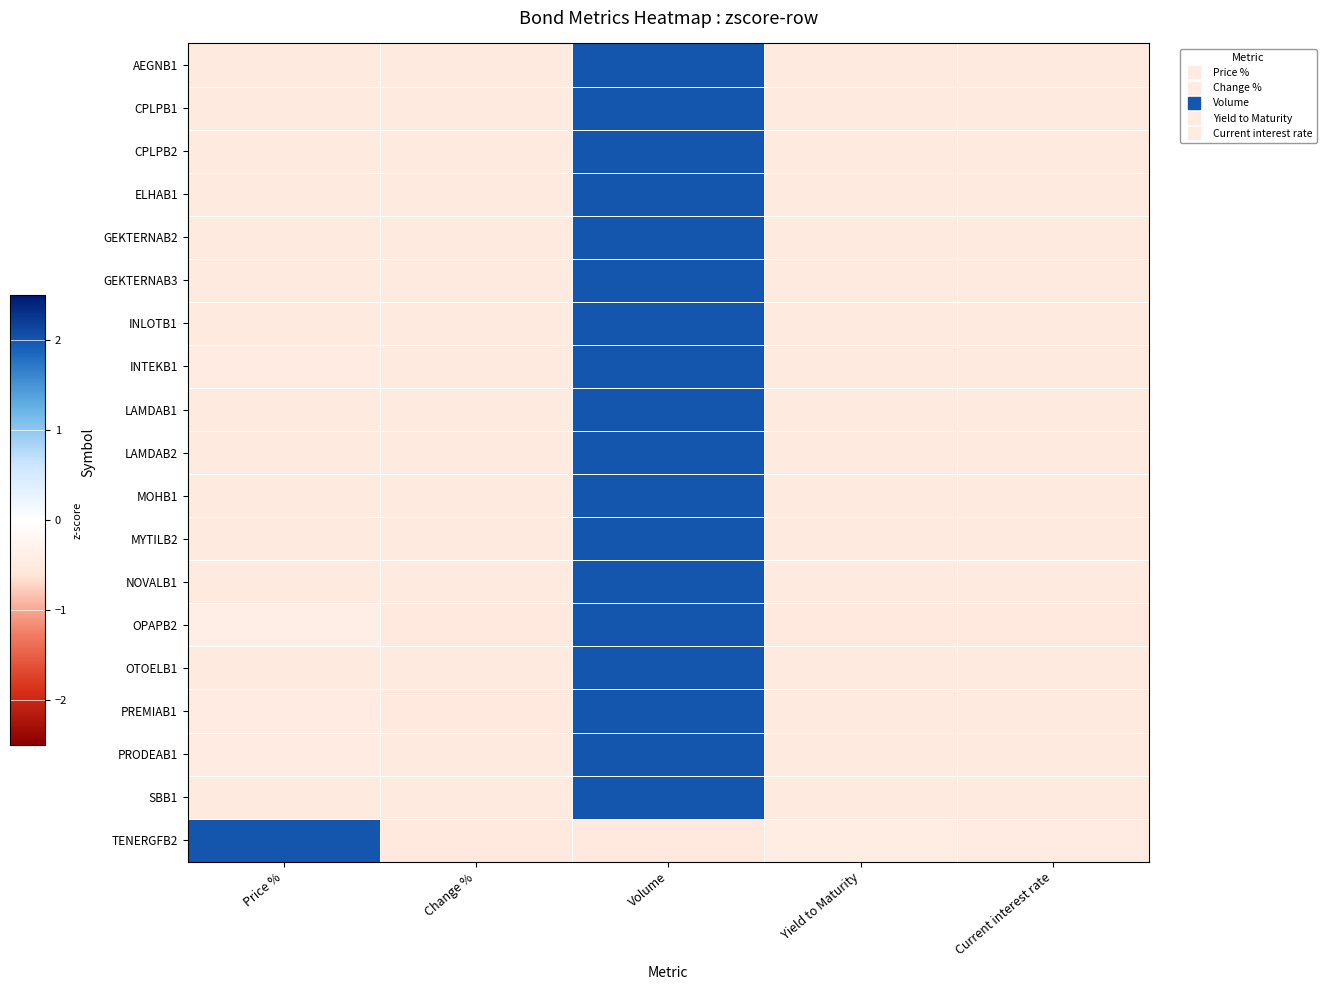

Reading left to right, what are all the values shown in this chart?

AEGNB1: Price %=-0.5	Change %=-0.5	Volume=2.0	Yield to Maturity=-0.5	Current interest rate=-0.5
CPLPB1: Price %=-0.5	Change %=-0.5	Volume=2.0	Yield to Maturity=-0.5	Current interest rate=-0.5
CPLPB2: Price %=-0.5	Change %=-0.5	Volume=2.0	Yield to Maturity=-0.5	Current interest rate=-0.5
ELHAB1: Price %=-0.5	Change %=-0.5	Volume=2.0	Yield to Maturity=-0.5	Current interest rate=-0.5
GEKTERNAB2: Price %=-0.5	Change %=-0.5	Volume=2.0	Yield to Maturity=-0.5	Current interest rate=-0.5
GEKTERNAB3: Price %=-0.5	Change %=-0.5	Volume=2.0	Yield to Maturity=-0.5	Current interest rate=-0.5
INLOTB1: Price %=-0.5	Change %=-0.5	Volume=2.0	Yield to Maturity=-0.5	Current interest rate=-0.5
INTEKB1: Price %=-0.5	Change %=-0.5	Volume=2.0	Yield to Maturity=-0.5	Current interest rate=-0.5
LAMDAB1: Price %=-0.5	Change %=-0.5	Volume=2.0	Yield to Maturity=-0.5	Current interest rate=-0.5
LAMDAB2: Price %=-0.5	Change %=-0.5	Volume=2.0	Yield to Maturity=-0.5	Current interest rate=-0.5
MOHB1: Price %=-0.5	Change %=-0.5	Volume=2.0	Yield to Maturity=-0.5	Current interest rate=-0.5
MYTILB2: Price %=-0.5	Change %=-0.5	Volume=2.0	Yield to Maturity=-0.5	Current interest rate=-0.5
NOVALB1: Price %=-0.5	Change %=-0.5	Volume=2.0	Yield to Maturity=-0.5	Current interest rate=-0.5
OPAPB2: Price %=-0.4	Change %=-0.5	Volume=2.0	Yield to Maturity=-0.5	Current interest rate=-0.5
OTOELB1: Price %=-0.5	Change %=-0.5	Volume=2.0	Yield to Maturity=-0.5	Current interest rate=-0.5
PREMIAB1: Price %=-0.5	Change %=-0.5	Volume=2.0	Yield to Maturity=-0.5	Current interest rate=-0.5
PRODEAB1: Price %=-0.5	Change %=-0.5	Volume=2.0	Yield to Maturity=-0.5	Current interest rate=-0.5
SBB1: Price %=-0.5	Change %=-0.5	Volume=2.0	Yield to Maturity=-0.5	Current interest rate=-0.5
TENERGFB2: Price %=2.0	Change %=-0.5	Volume=-0.5	Yield to Maturity=-0.5	Current interest rate=-0.5